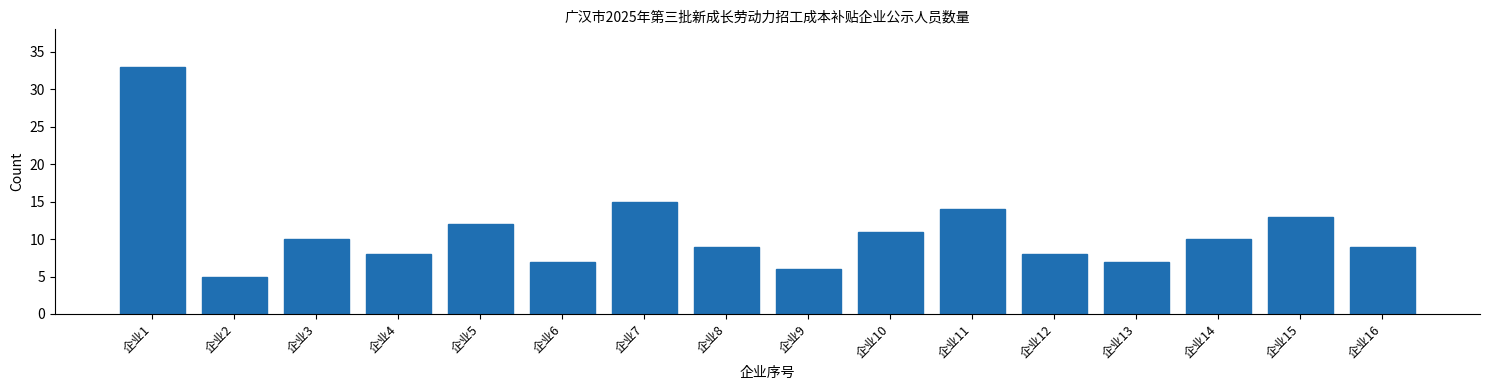

Reading left to right, what are all the values shown in this chart?

企业1=33	企业2=5	企业3=10	企业4=8	企业5=12	企业6=7	企业7=15	企业8=9	企业9=6	企业10=11	企业11=14	企业12=8	企业13=7	企业14=10	企业15=13	企业16=9